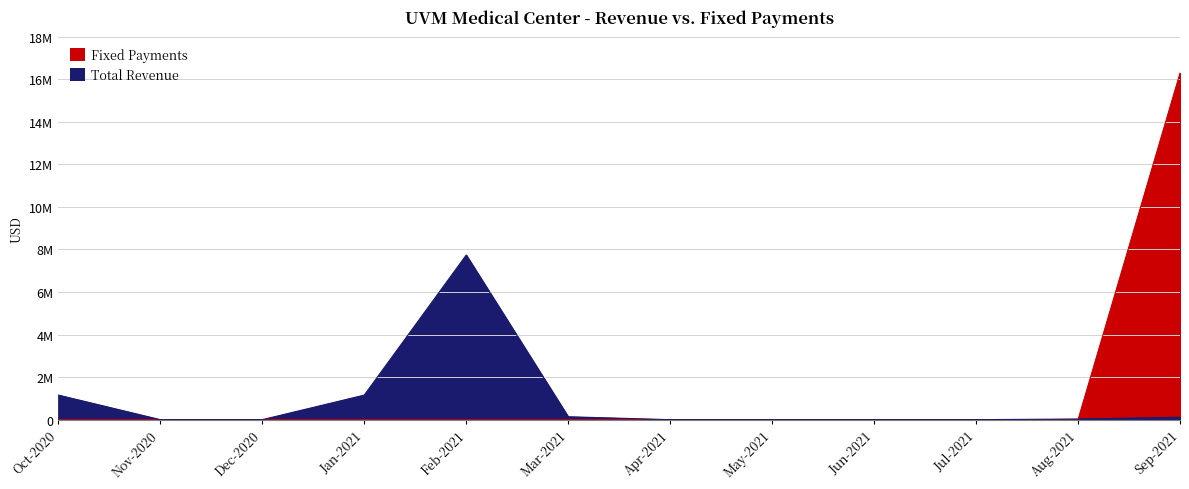

Which label corresponds to the smallest value in the chart?

Nov-2020